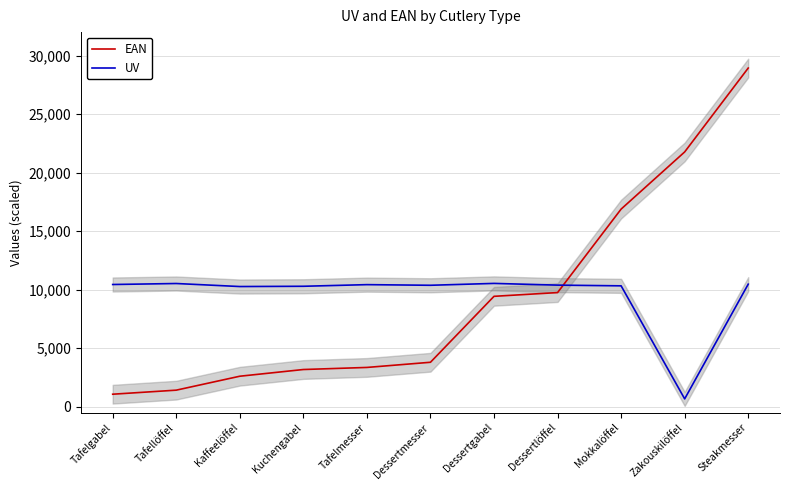

Is it true that EAN equals 3829.5 at Kaffeelöffel?

False